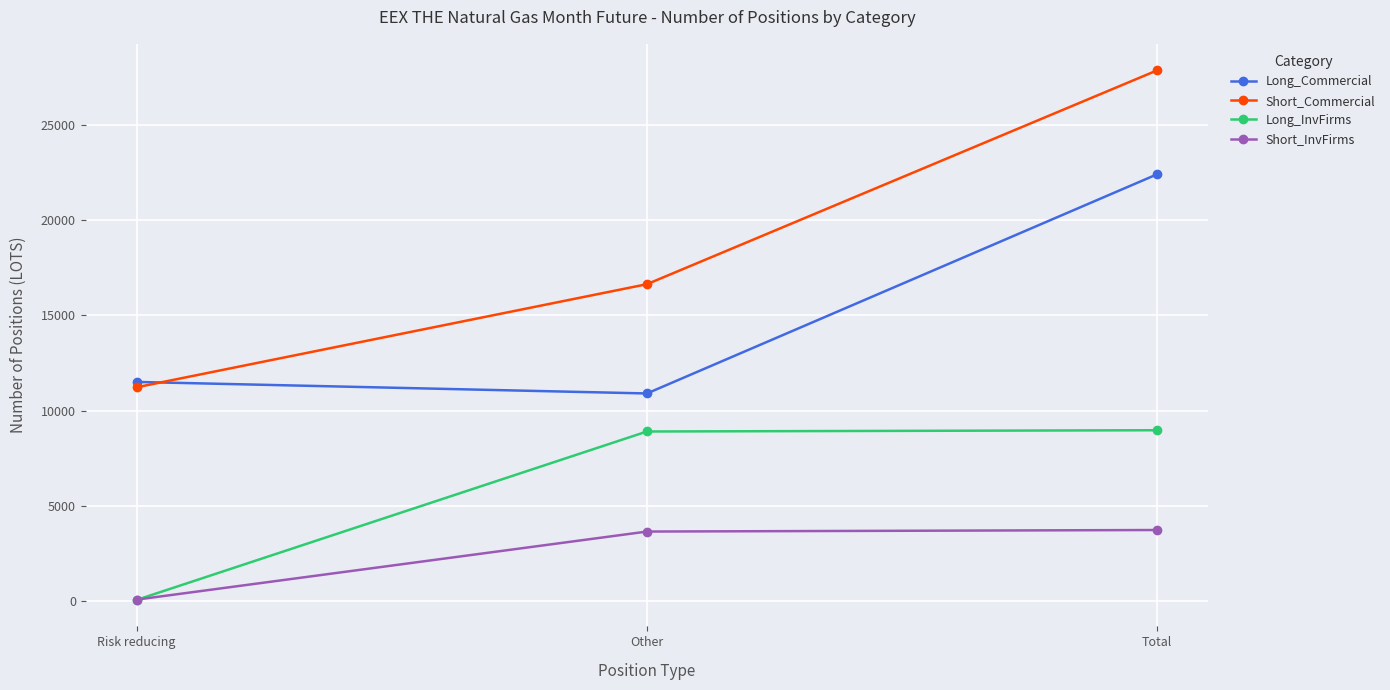

At which category is the sum across all series the highest?

Total